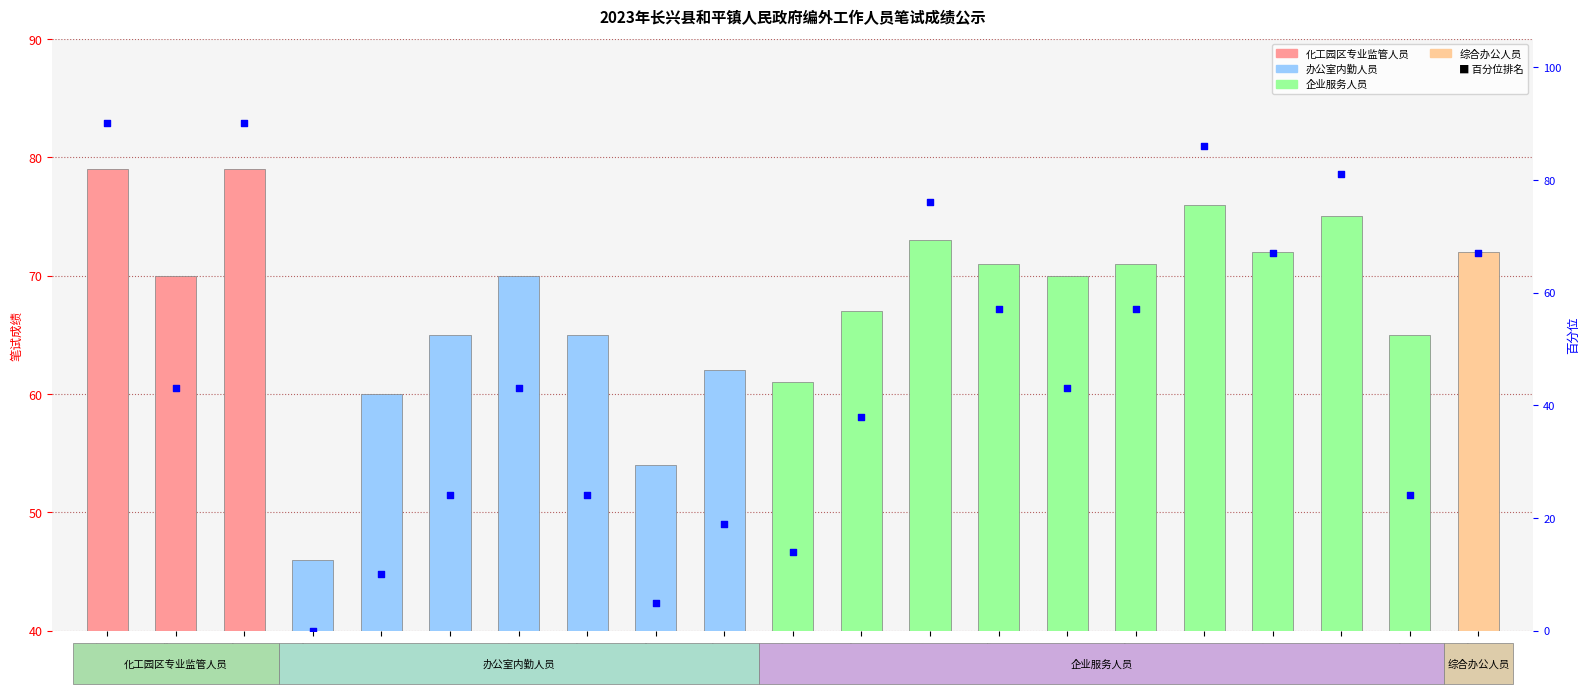

Approximately how many times larger is the value at 吴甜甜 compared to 周新蕾?

0.4